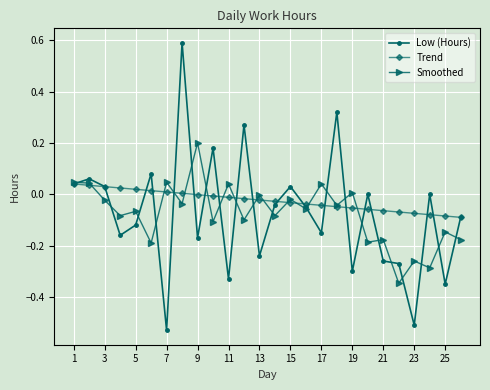

What is the maximum value for Low (Hours)?

0.6